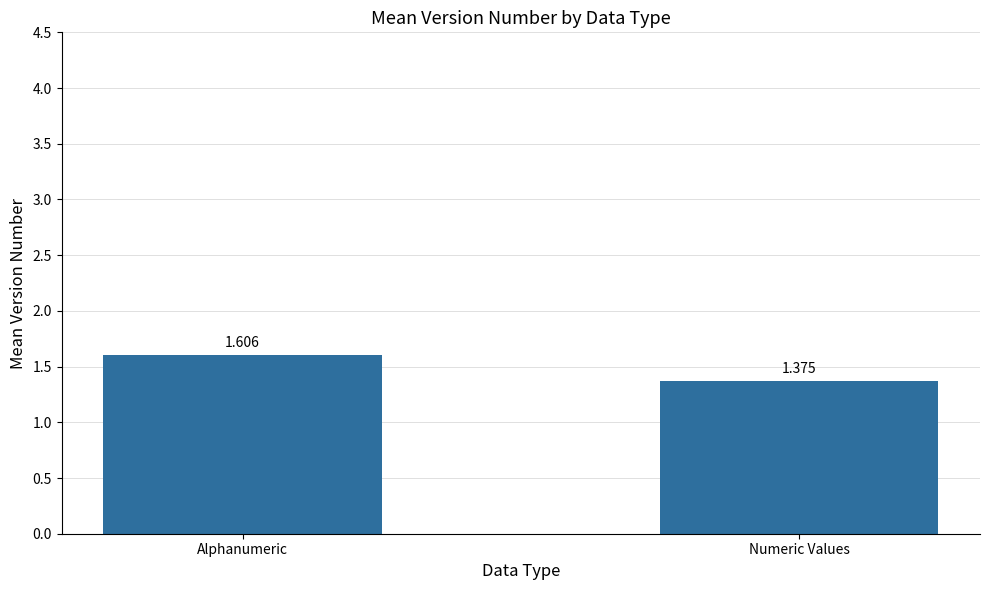

How many values are between 1 and 2?

2